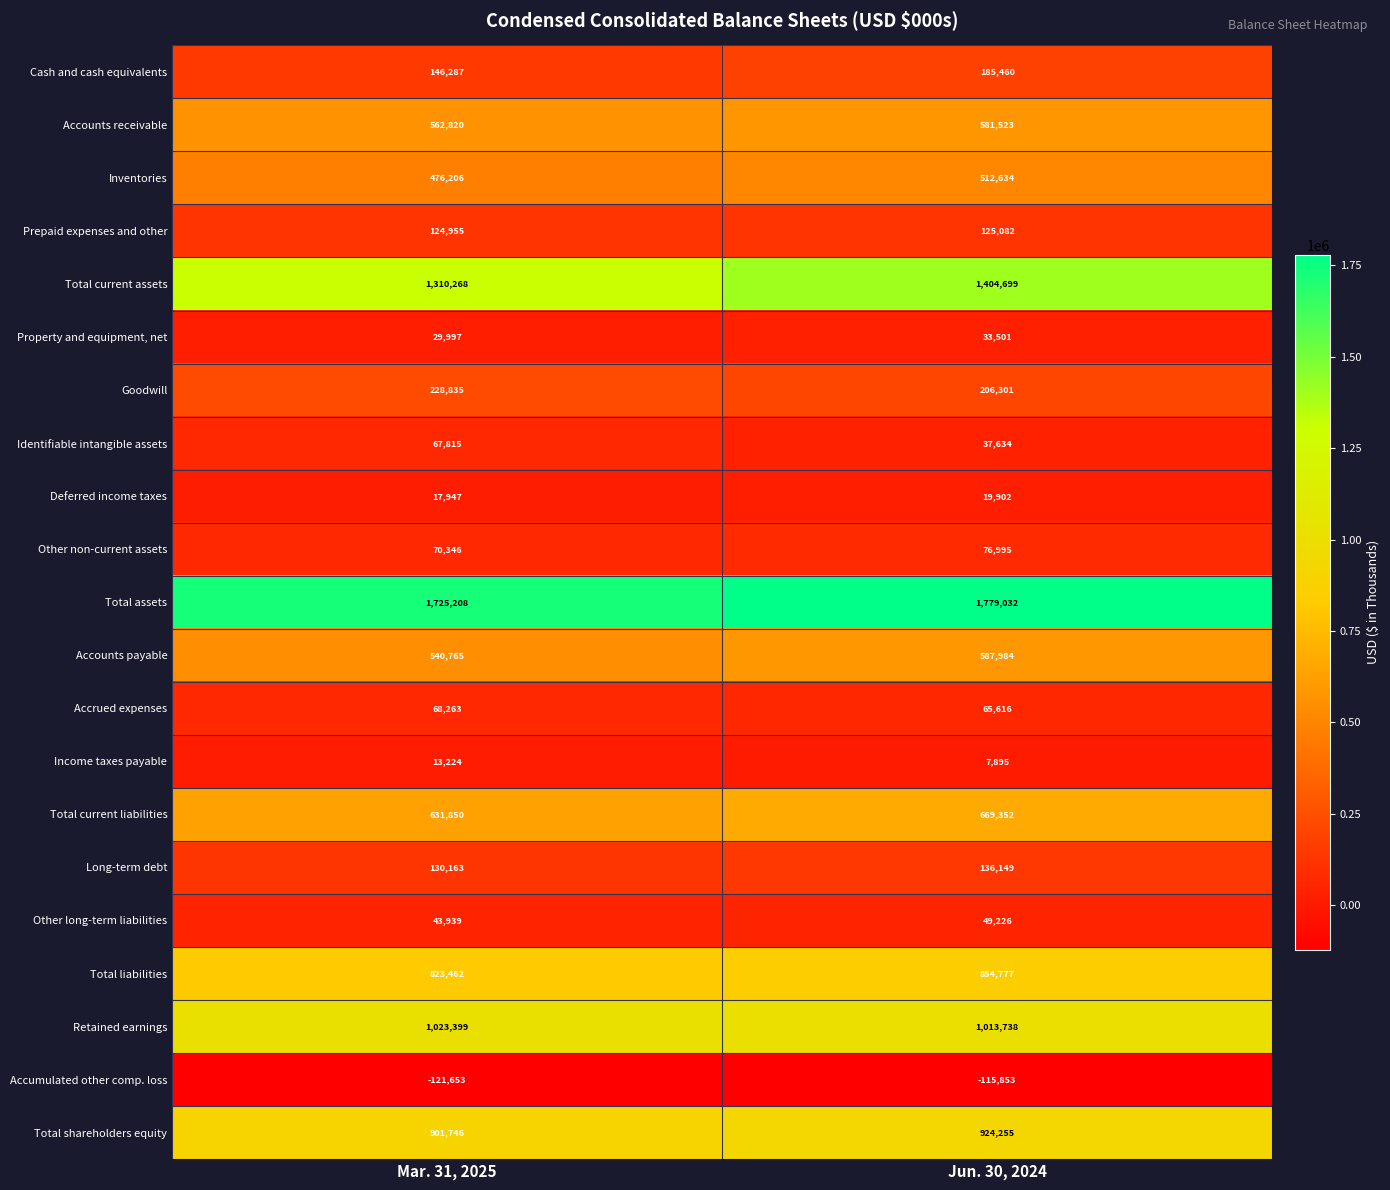

Which series changed the most between Mar. 31, 2025 and Jun. 30, 2024?

Total current assets